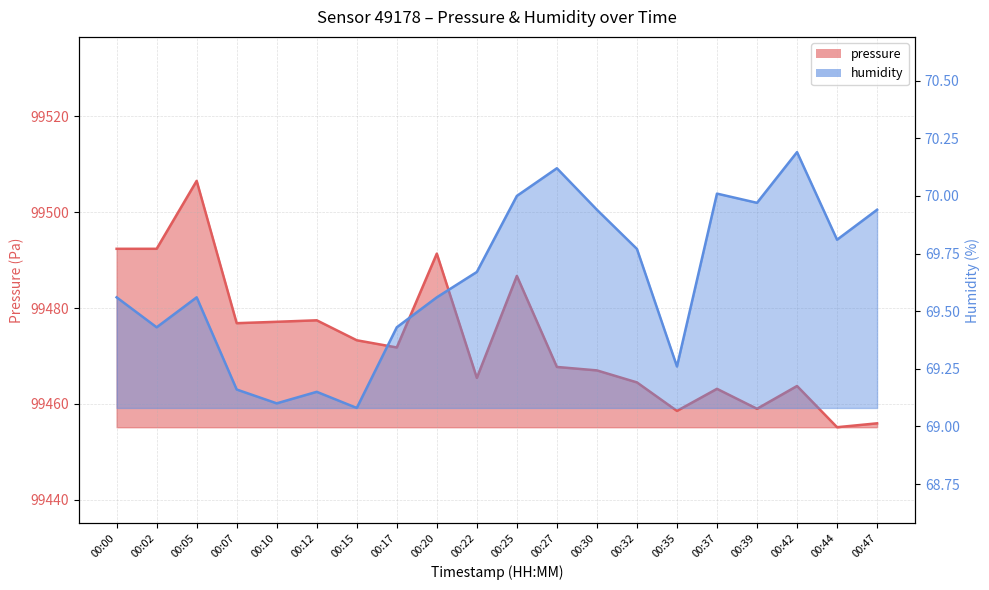

Which series has the largest total across all categories?

pressure